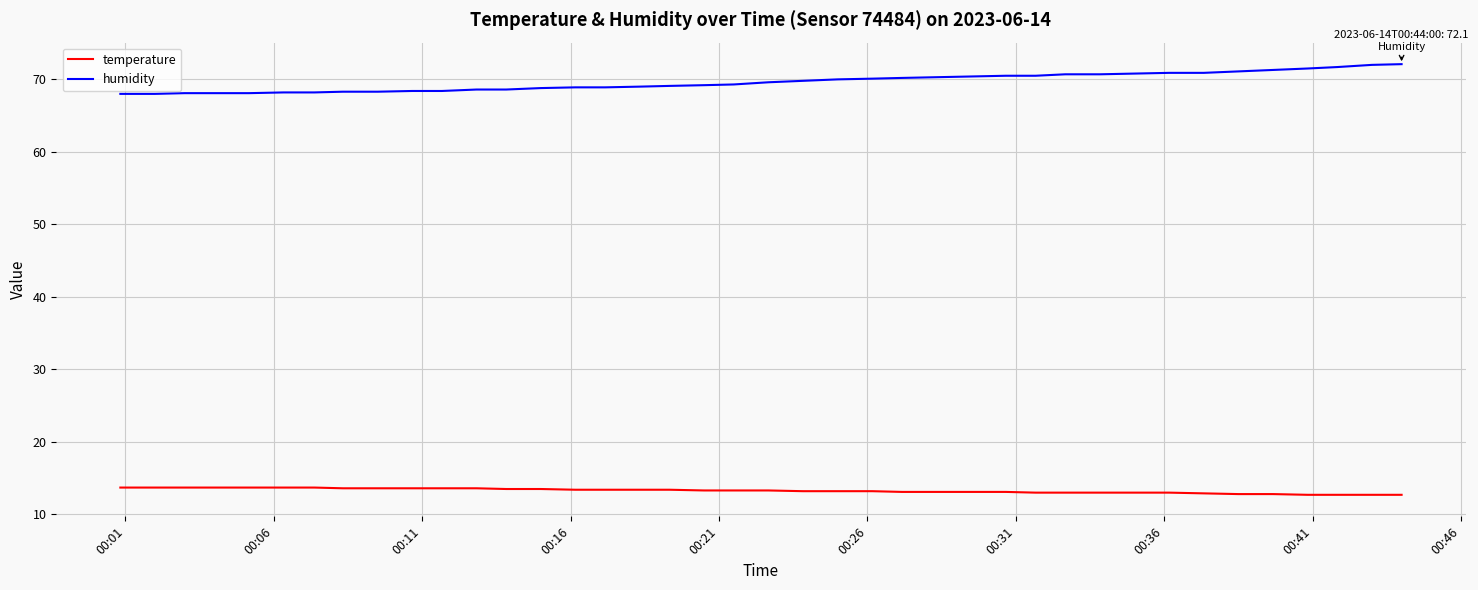

What is the highest value of the temperature series?

13.7